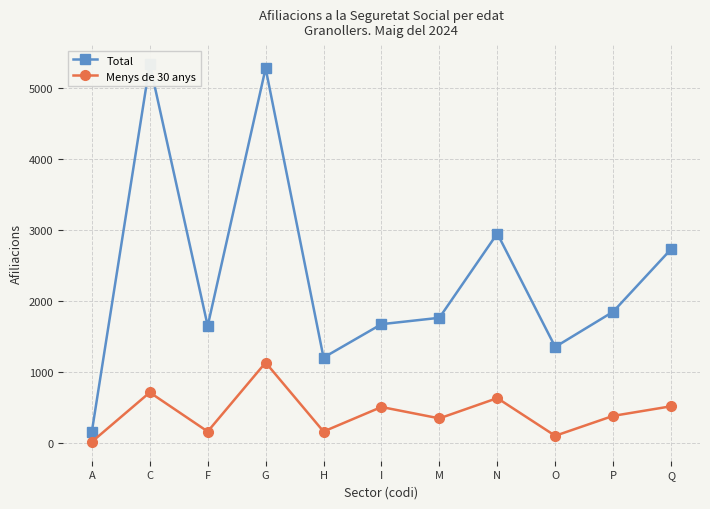

What is the spread (max minus min) of values at H?

1040